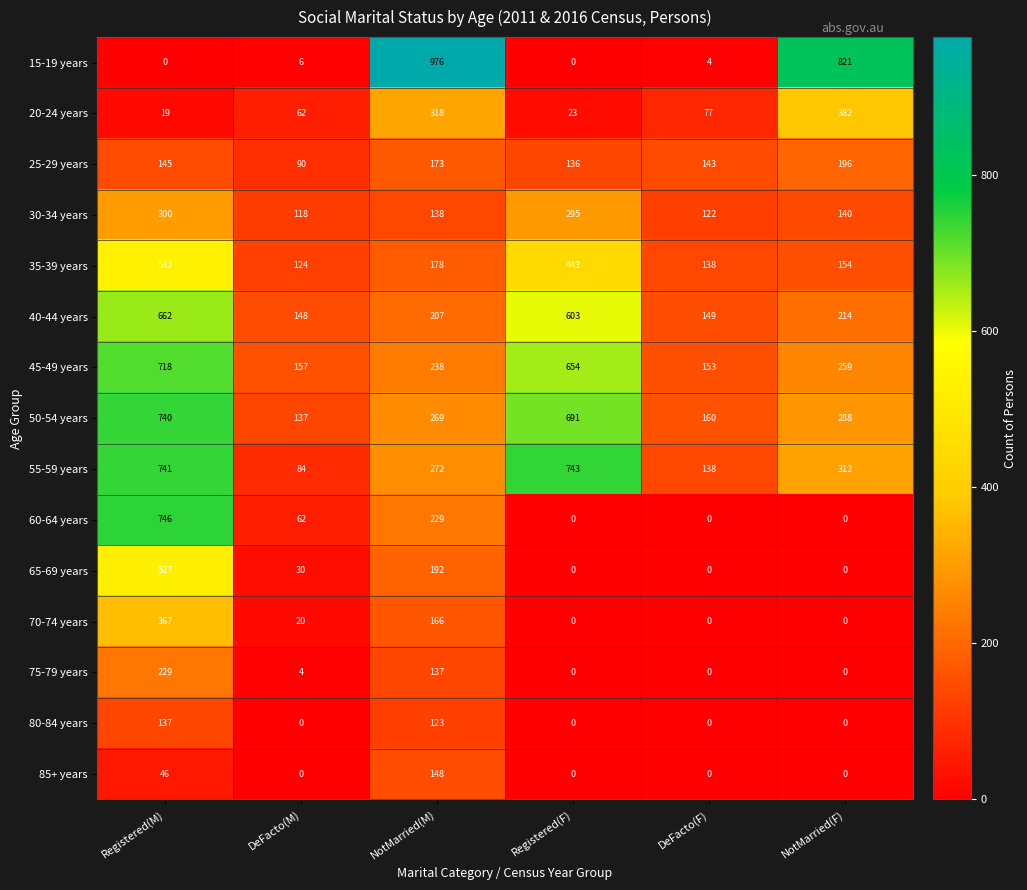

The 30-34 years series shows 122 at DeFacto(F). True or false?

True